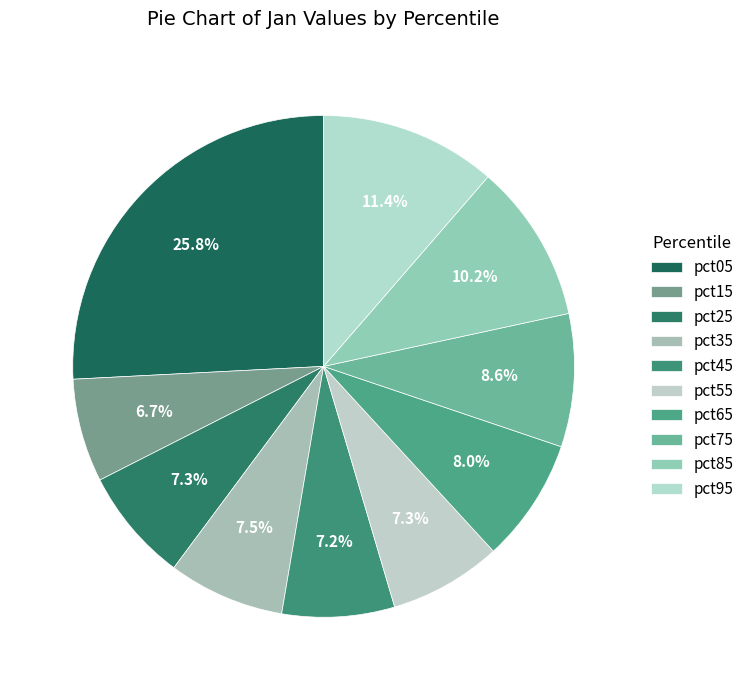

Is there a majority slice in this chart?

No